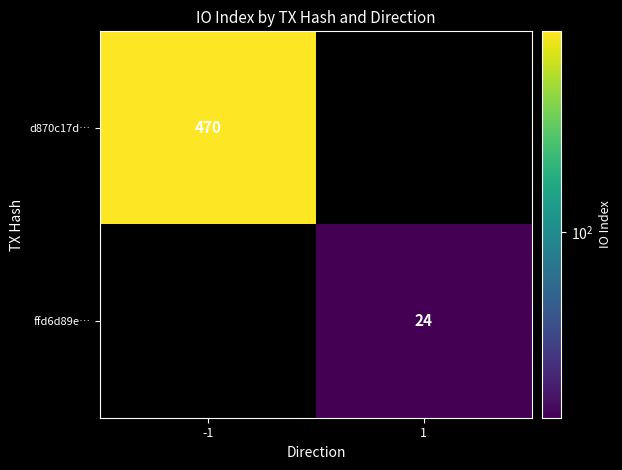

What is the maximum value shown in the chart?

470.0